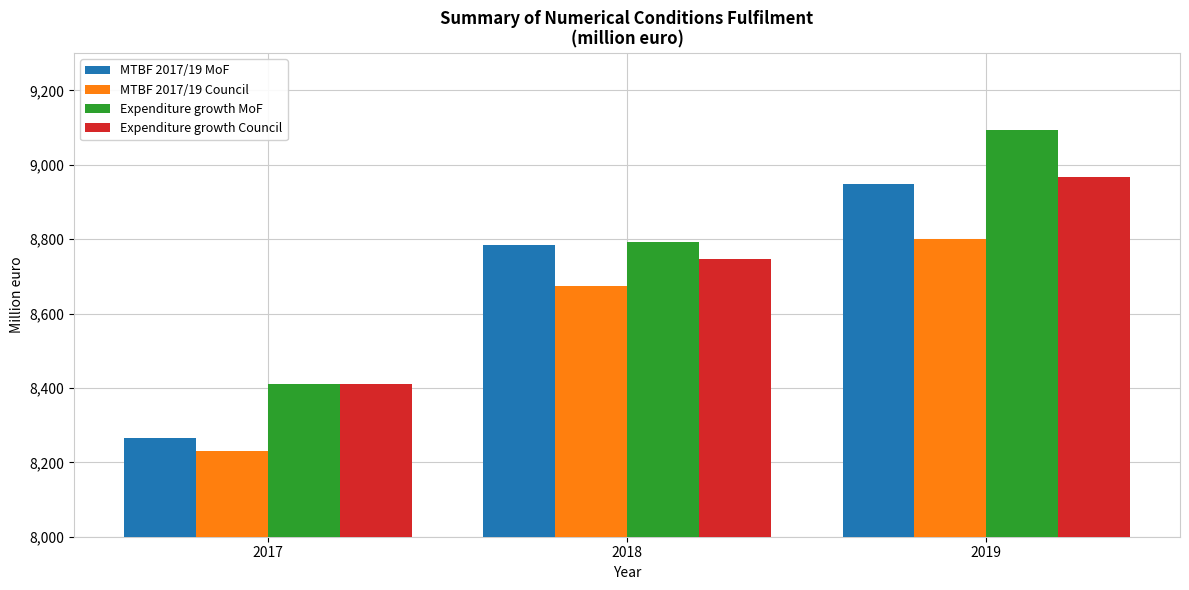

How many series are shown in this chart?

4